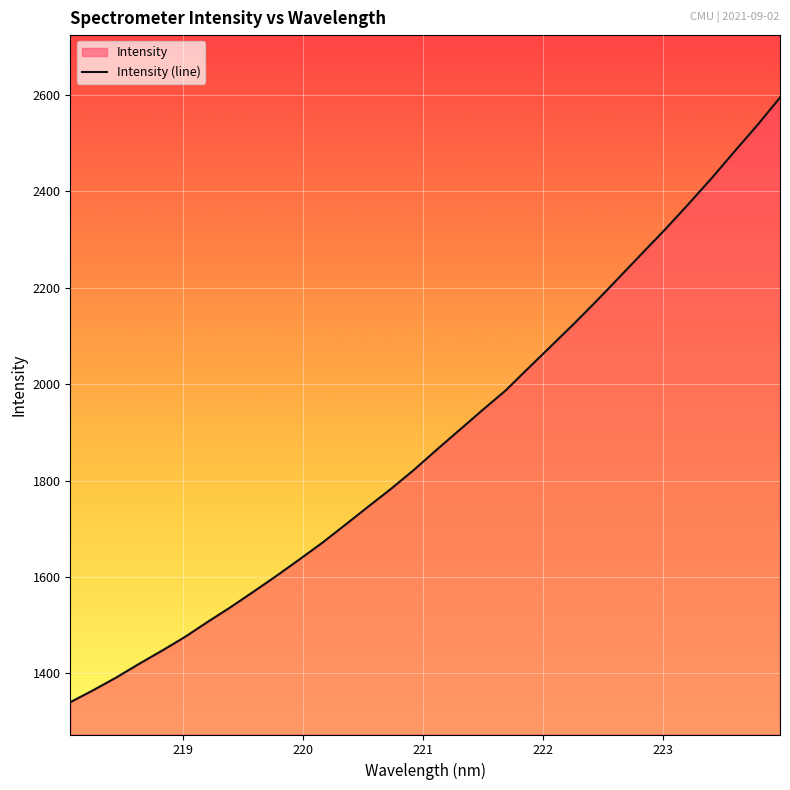

What is the minimum value shown in the chart?

1340.0